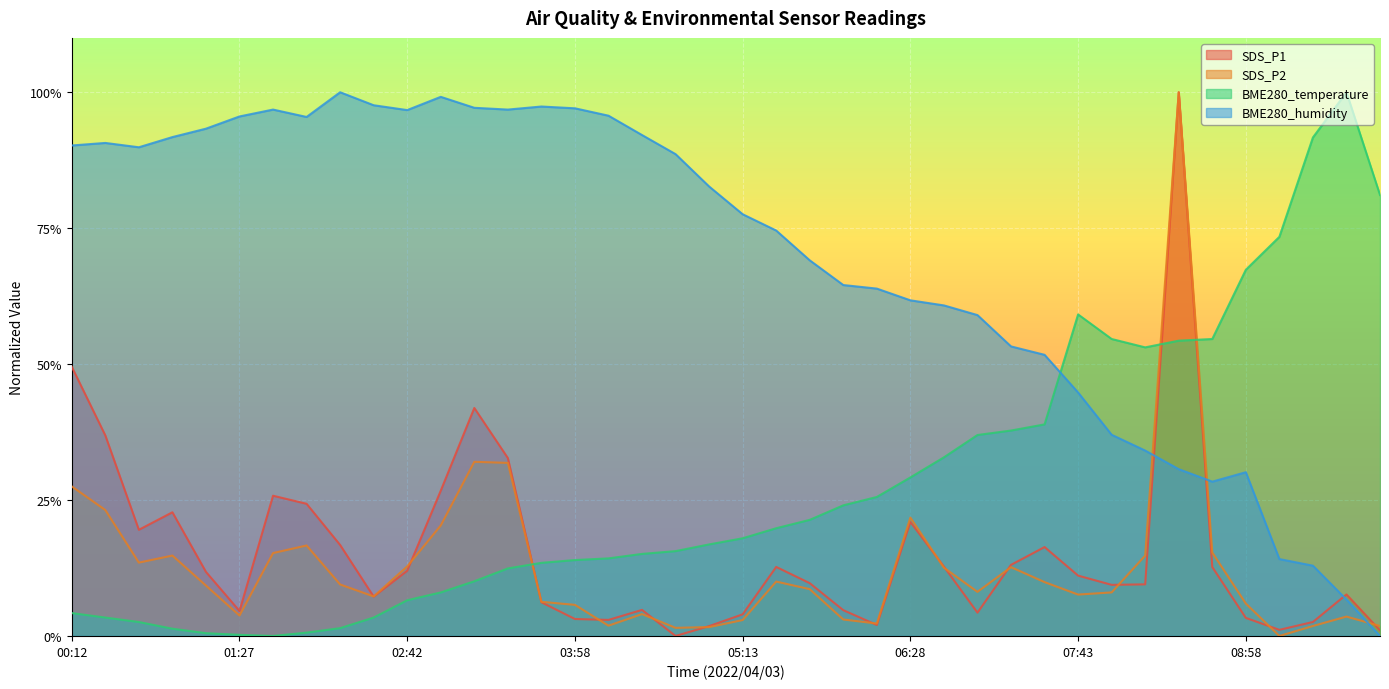

True or false: BME280_humidity has more than 1 interior local peaks.

True